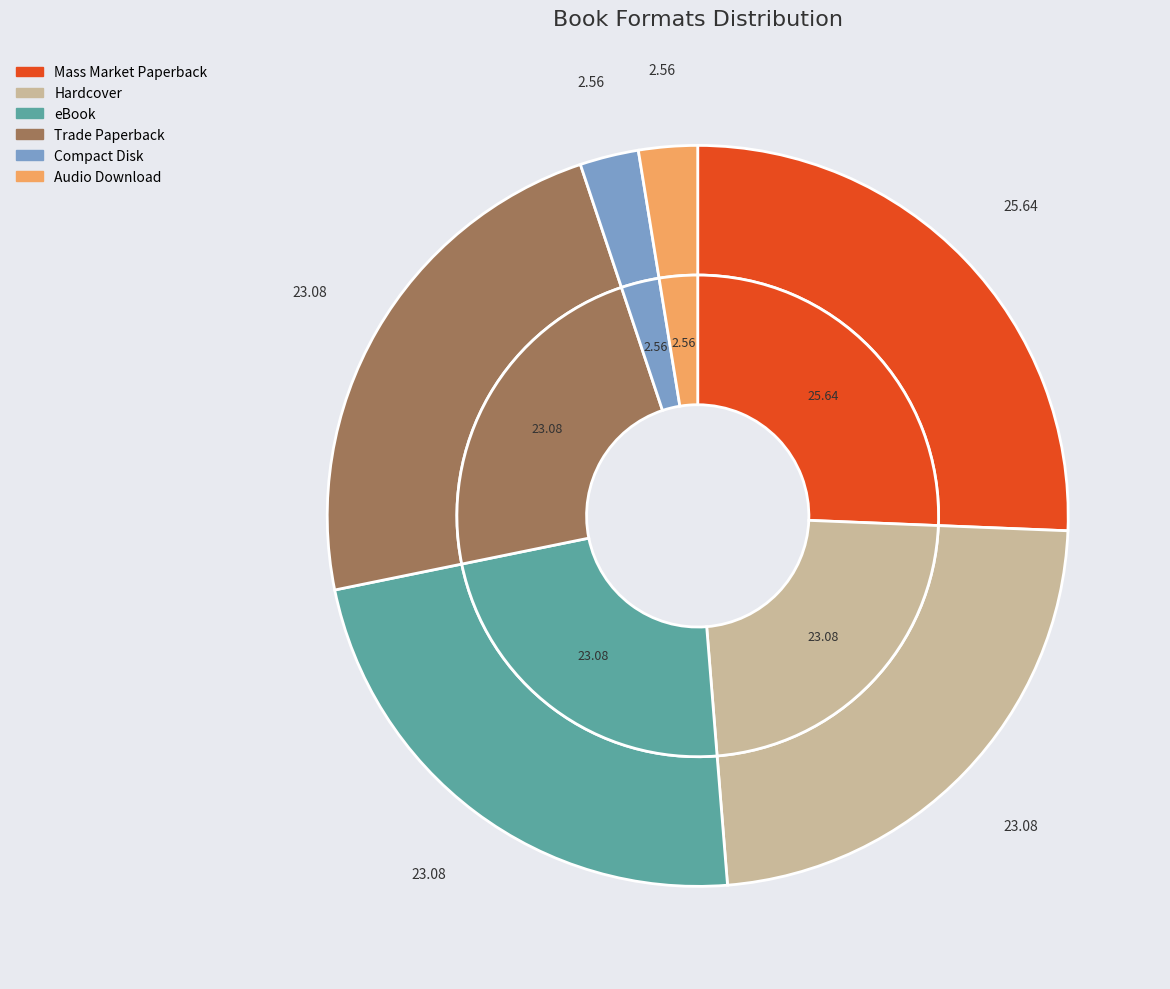

To the nearest percent, what is the difference between the Mass Market Paperback and Hardcover slice percentages?

3%